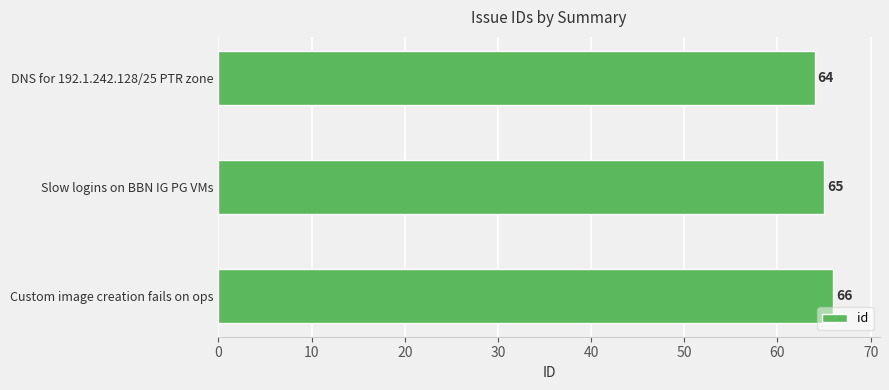

How many data points does each series have?

3